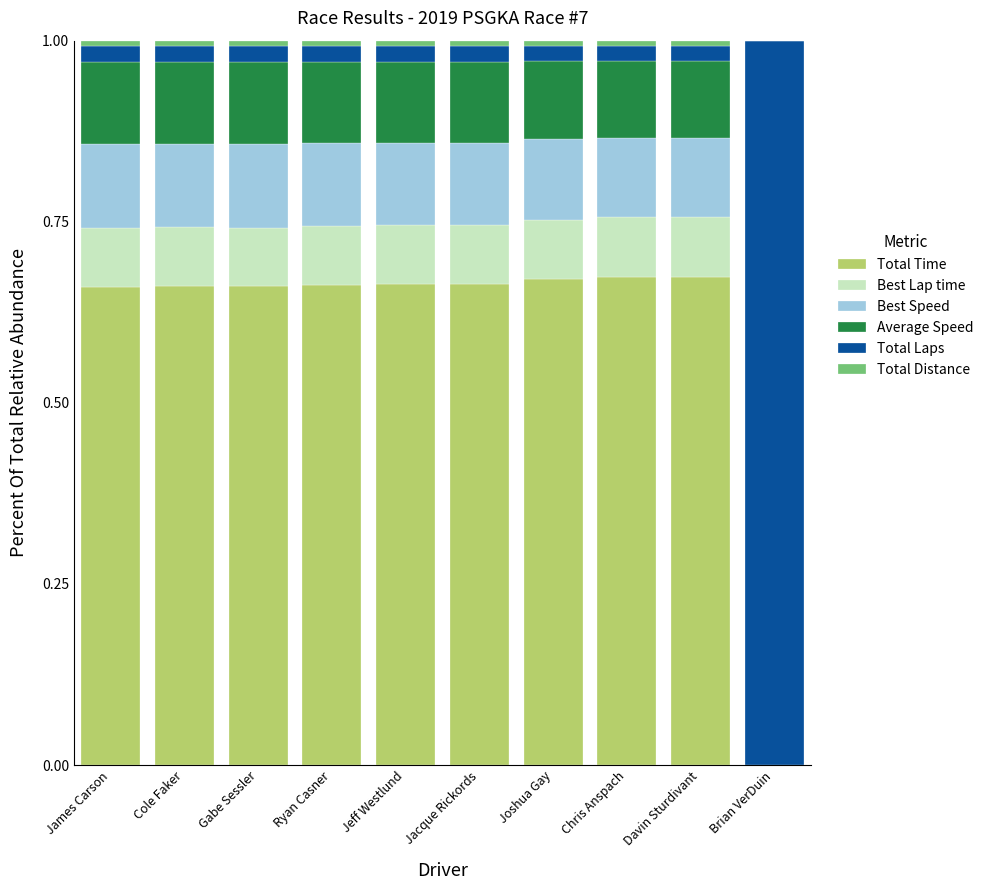

At which category is the sum across all series the highest?

James Carson